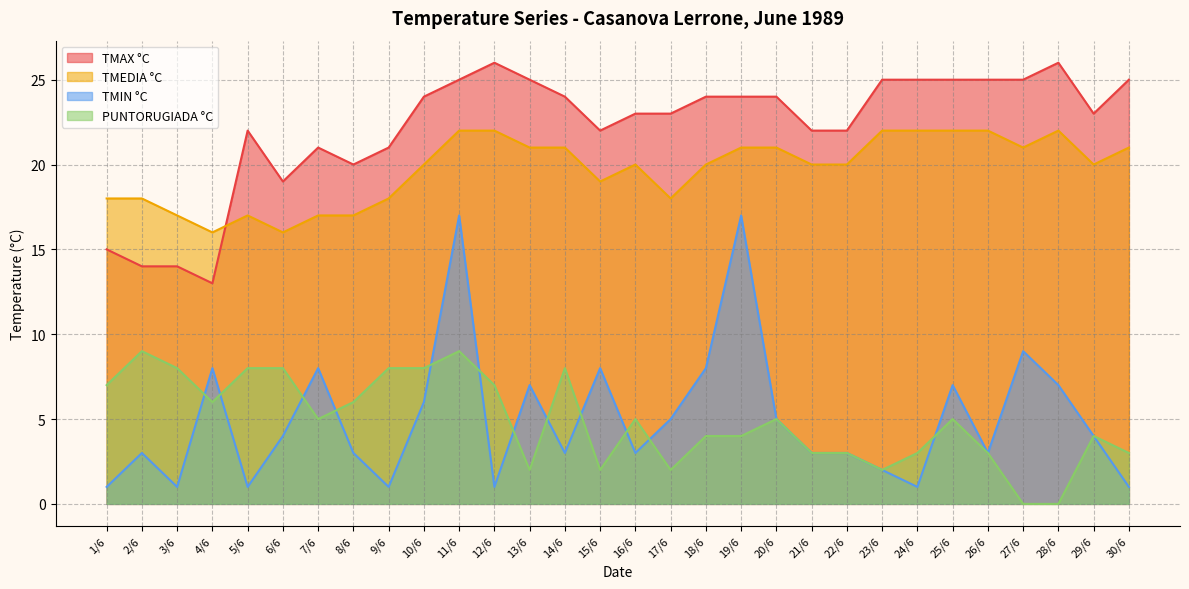

Is it true that PUNTORUGIADA °C equals 9 at 2/6?

True